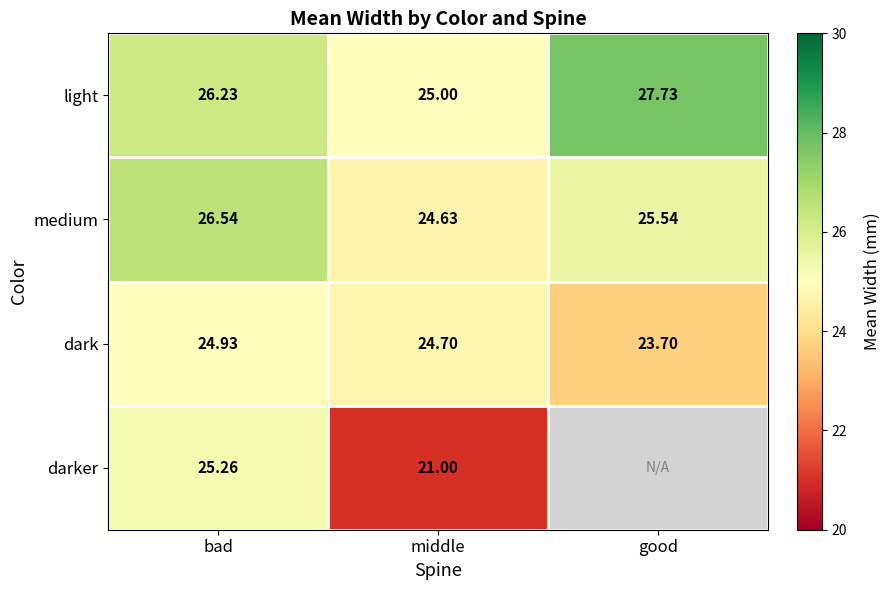

Is the value of dark at bad greater than the value of light at good?

No